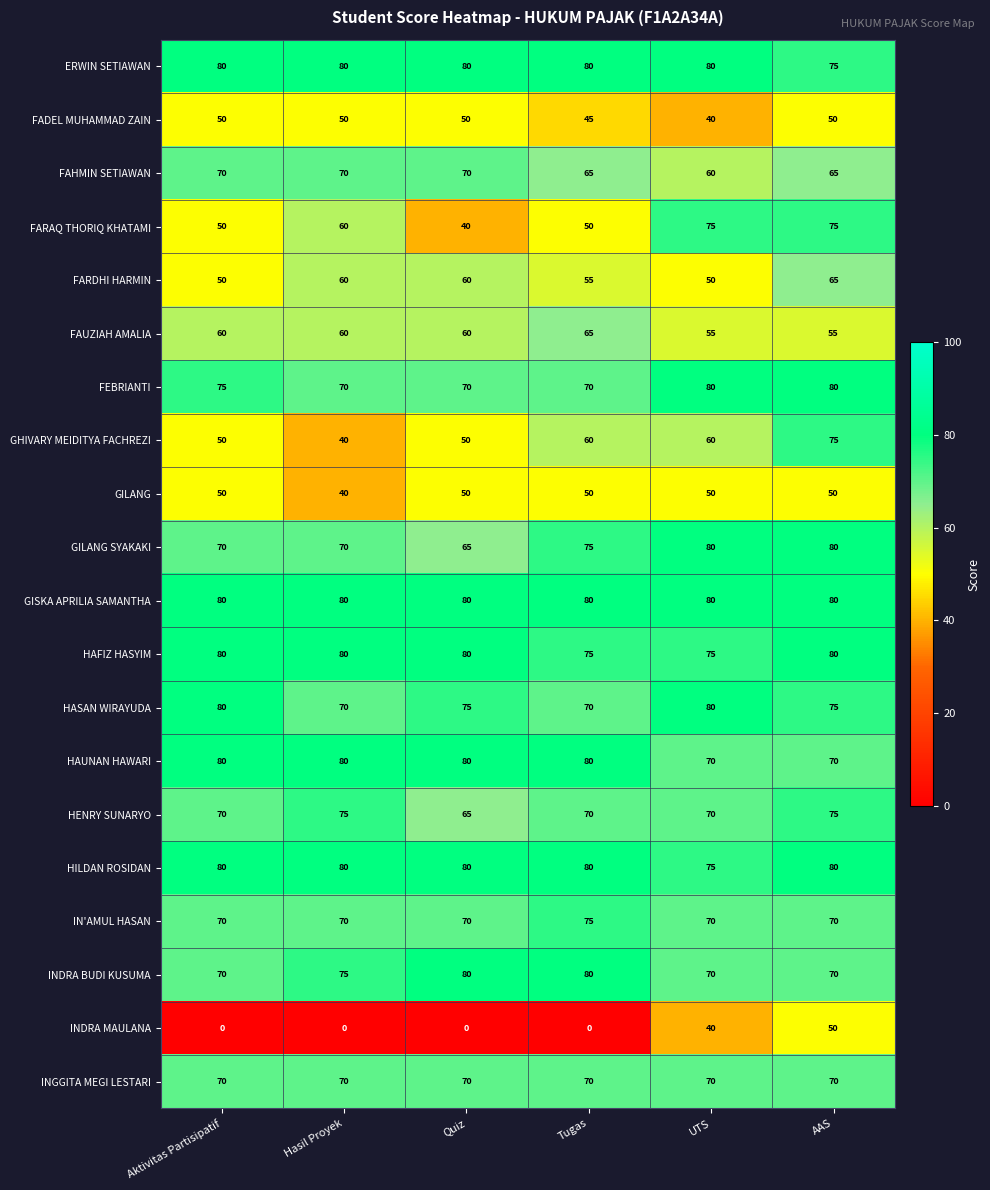

What is the highest value of the FADEL MUHAMMAD ZAIN series?

50